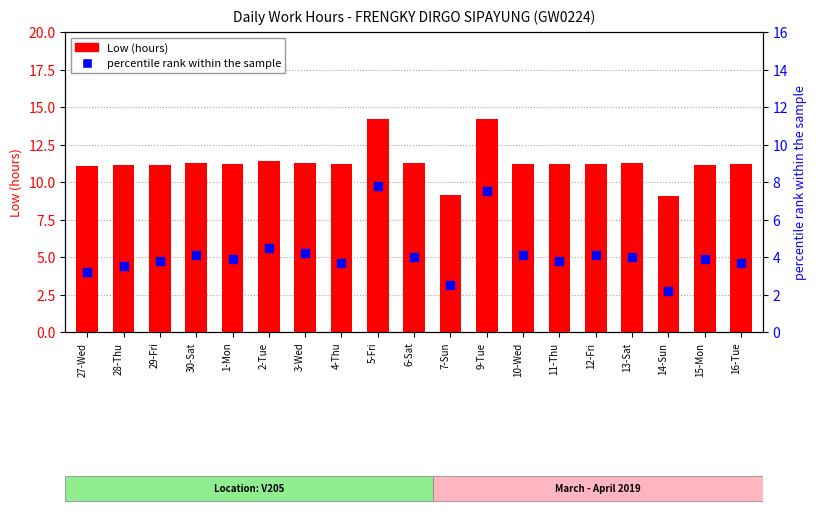

Which series has the largest Y range (max minus min)?

percentile rank within the sample